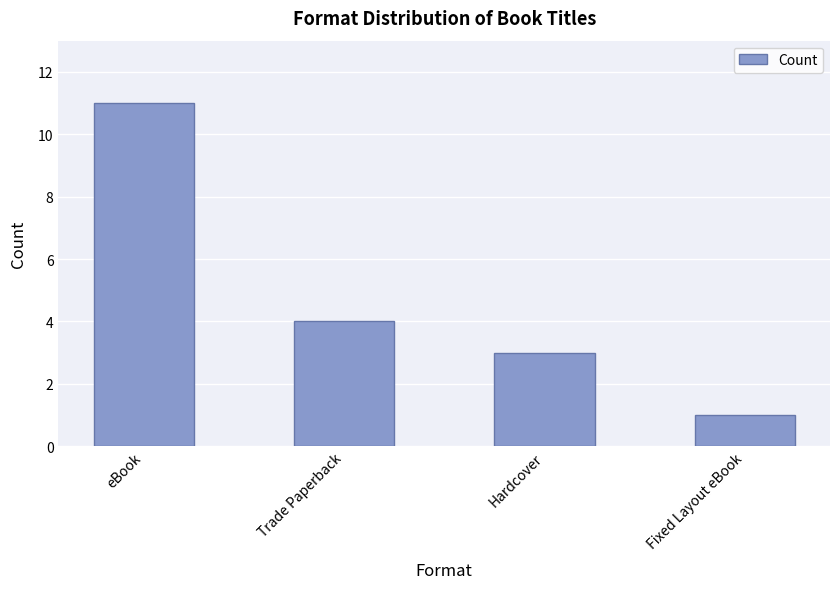

What is the sum of all values?

19